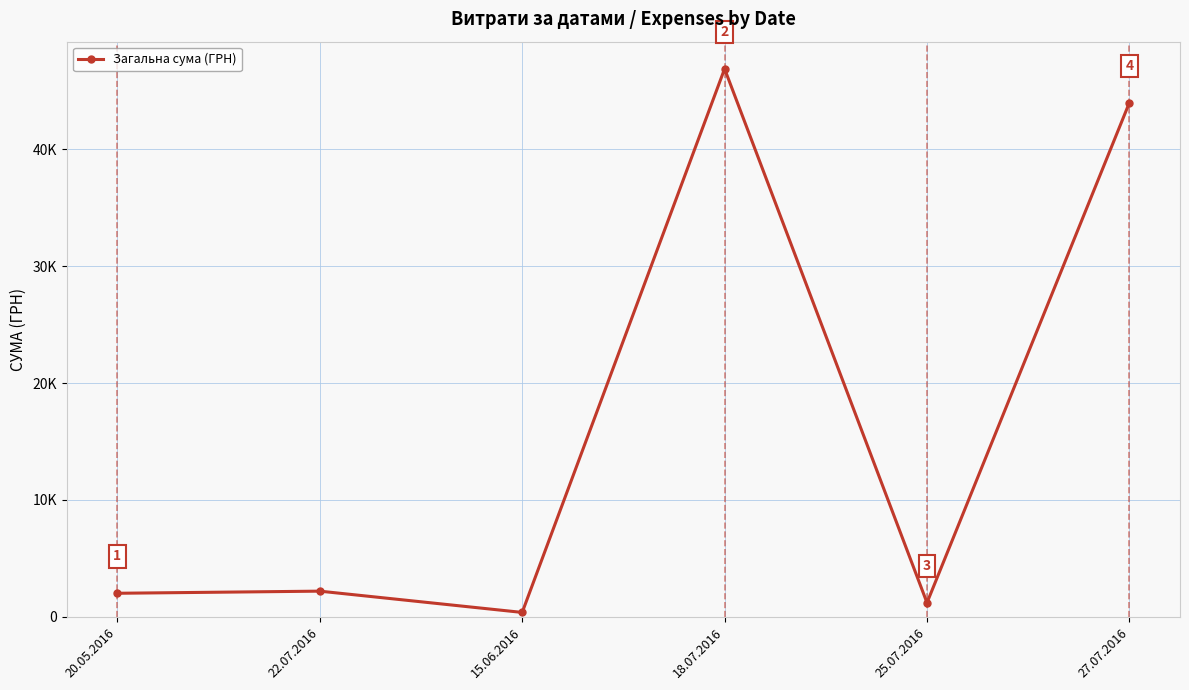

What is the difference between the values at 22.07.2016 and 25.07.2016?

992.9